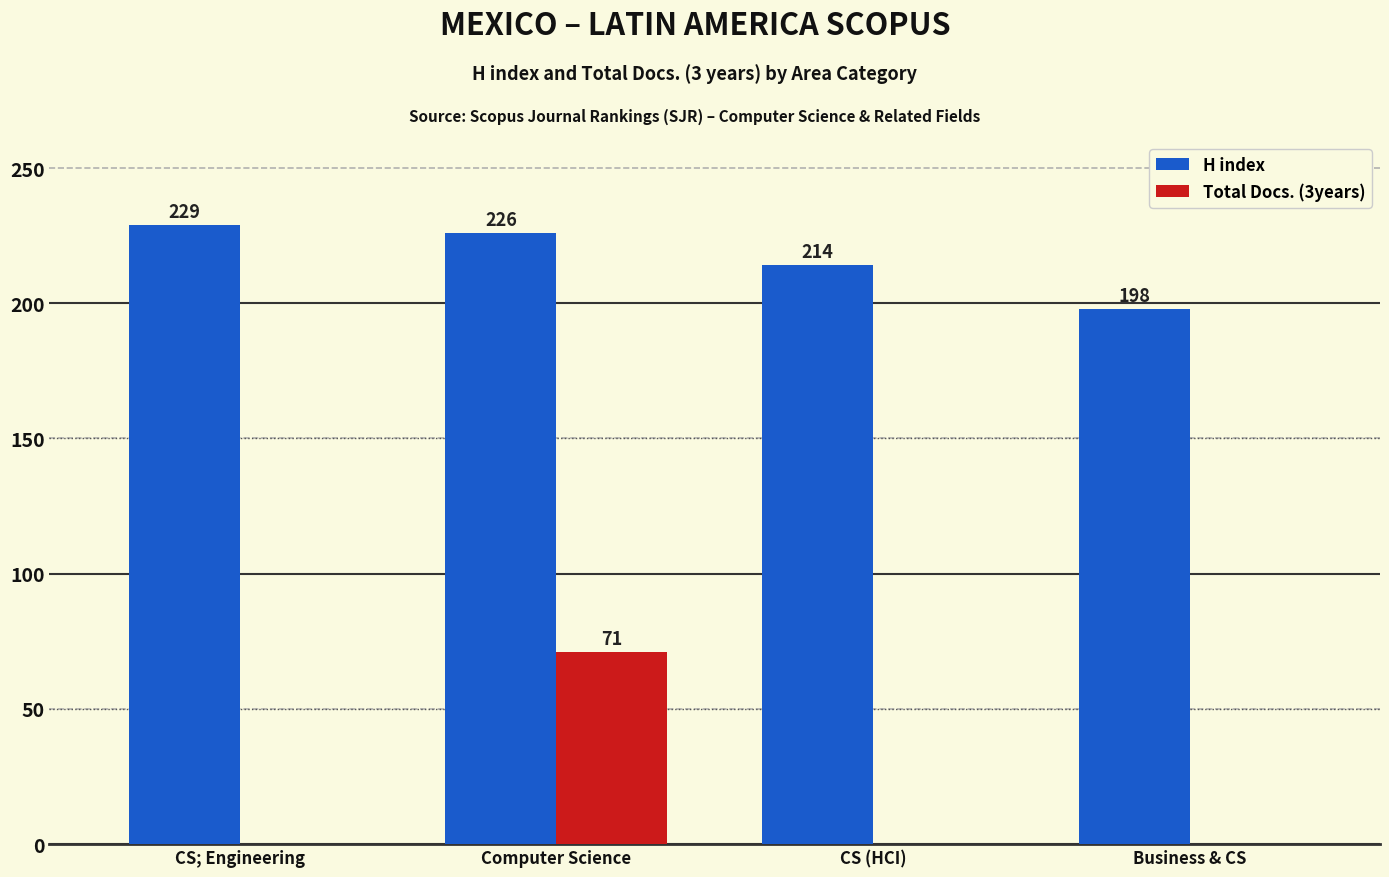

What is the sum of the Total Docs. (3years) values at Business & CS and Computer Science?

71